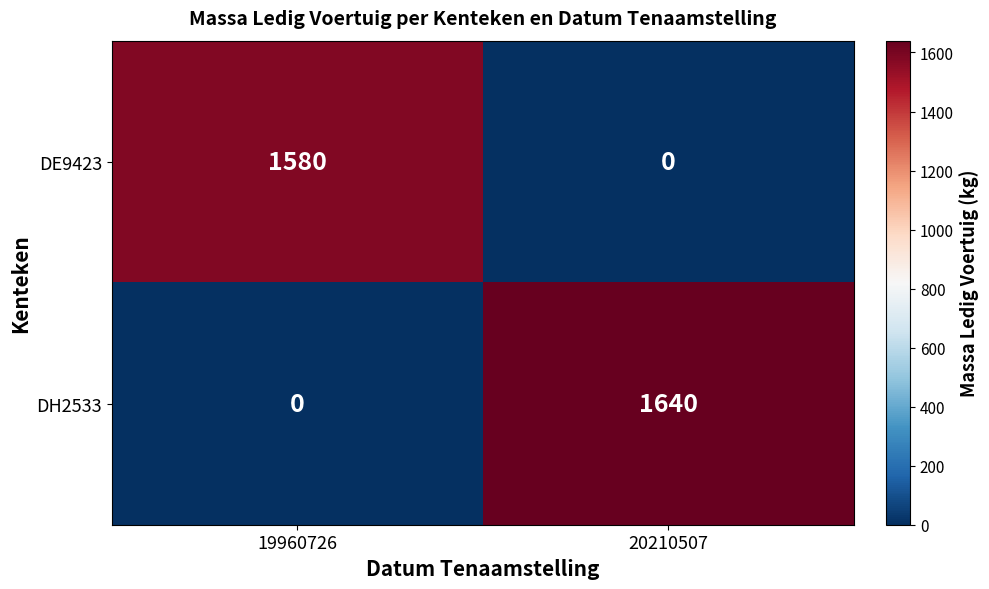

The DE9423 series shows 366 at 19960726. True or false?

False